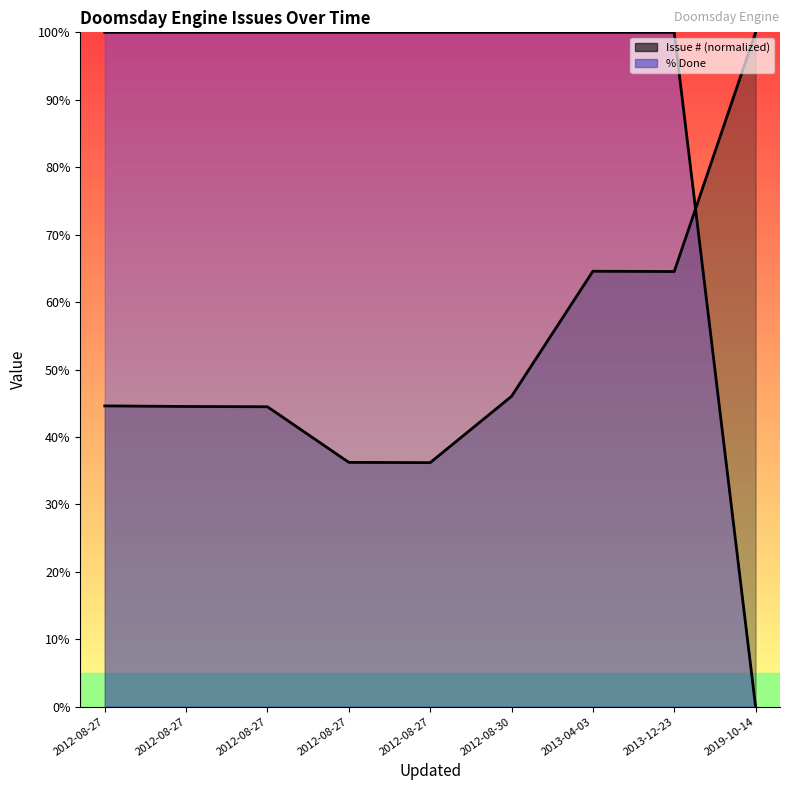

Between 2012-08-27 and 2019-10-14, which series saw the biggest shift?

% Done